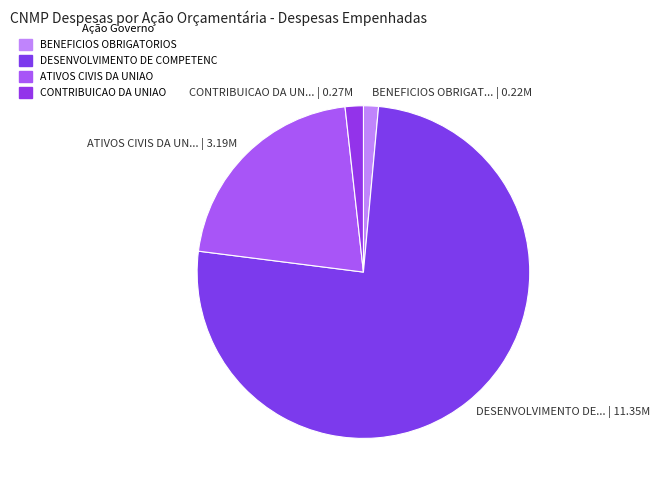

What is the ratio of the value at DESENVOLVIMENTO DE... | 11.35M to the value at ATIVOS CIVIS DA UN... | 3.19M?

3.6